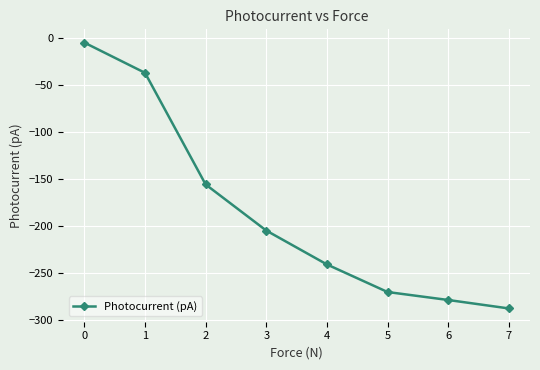

What is the change in value from 4 to 6?

-37.9